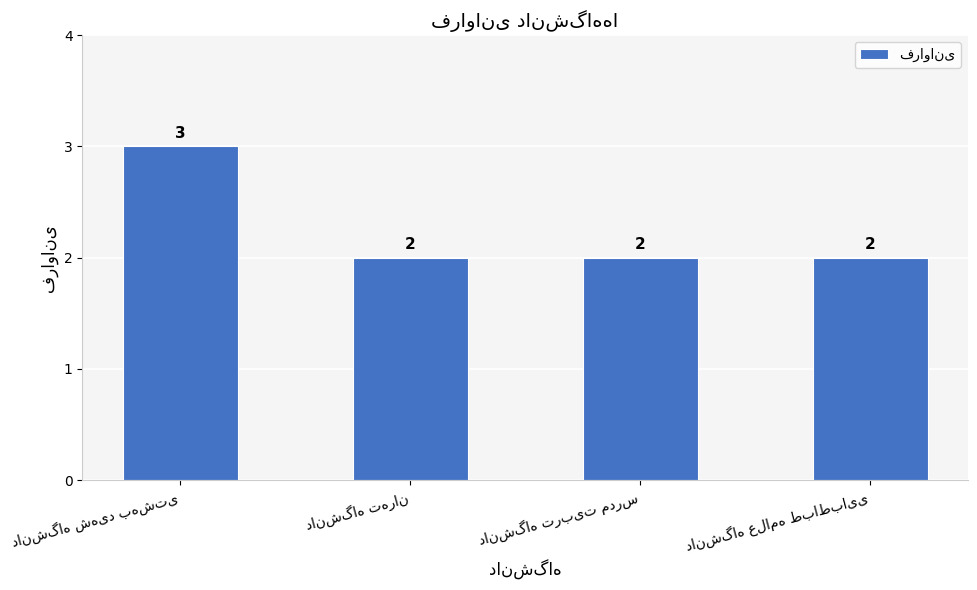

What is the value of the 4th bar from the left?

2